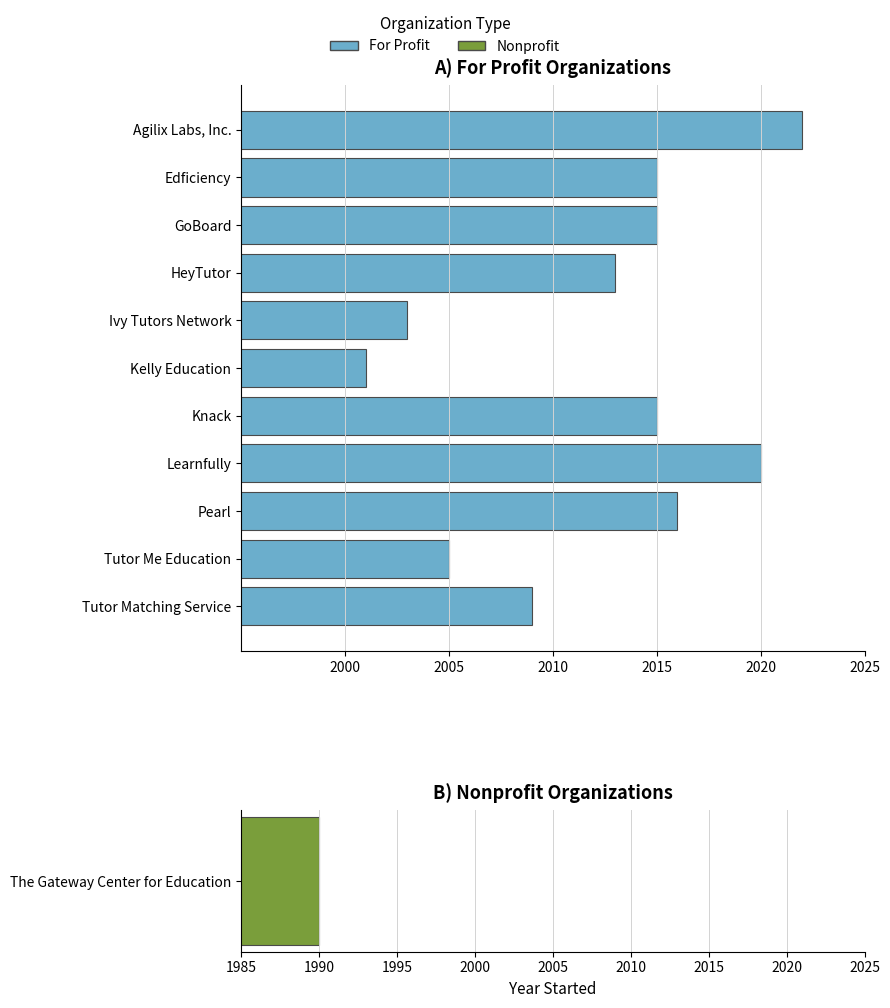

What is the maximum value shown in the chart?

2022